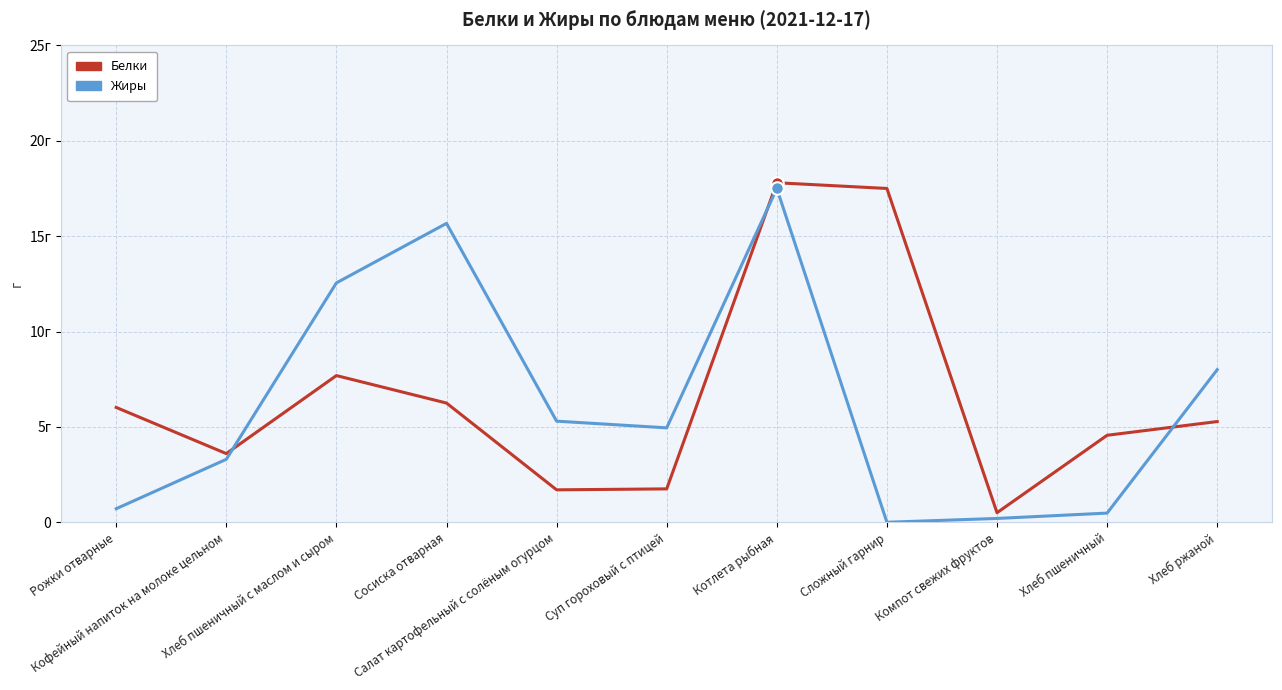

Where does the Жиры series first go above 4?

Хлеб пшеничный с маслом и сыром